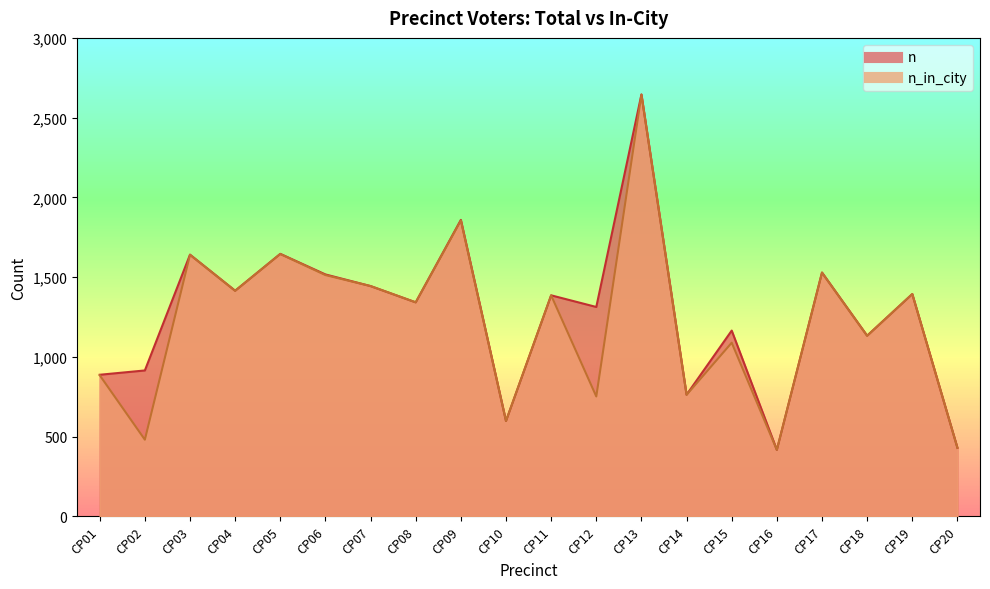

The n series shows 915 at CP02. True or false?

True